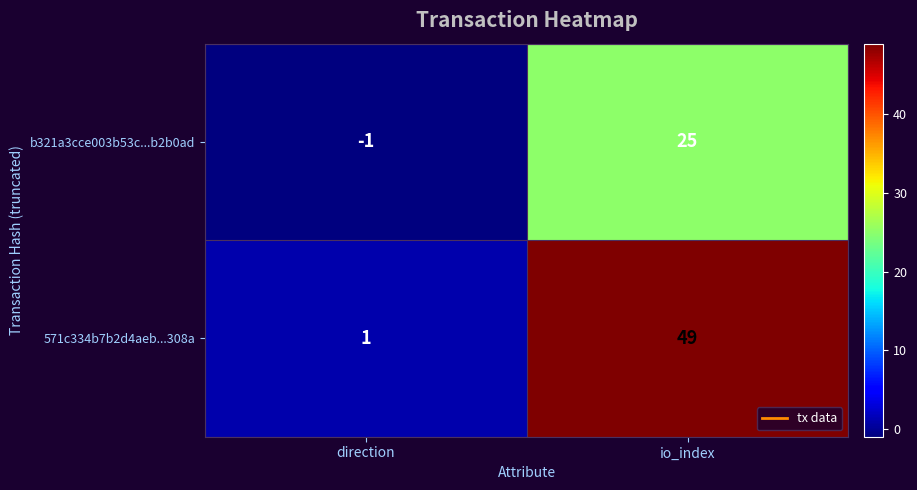

The 571c334b7b2d4aeb...308a series shows 15 at io_index. True or false?

False